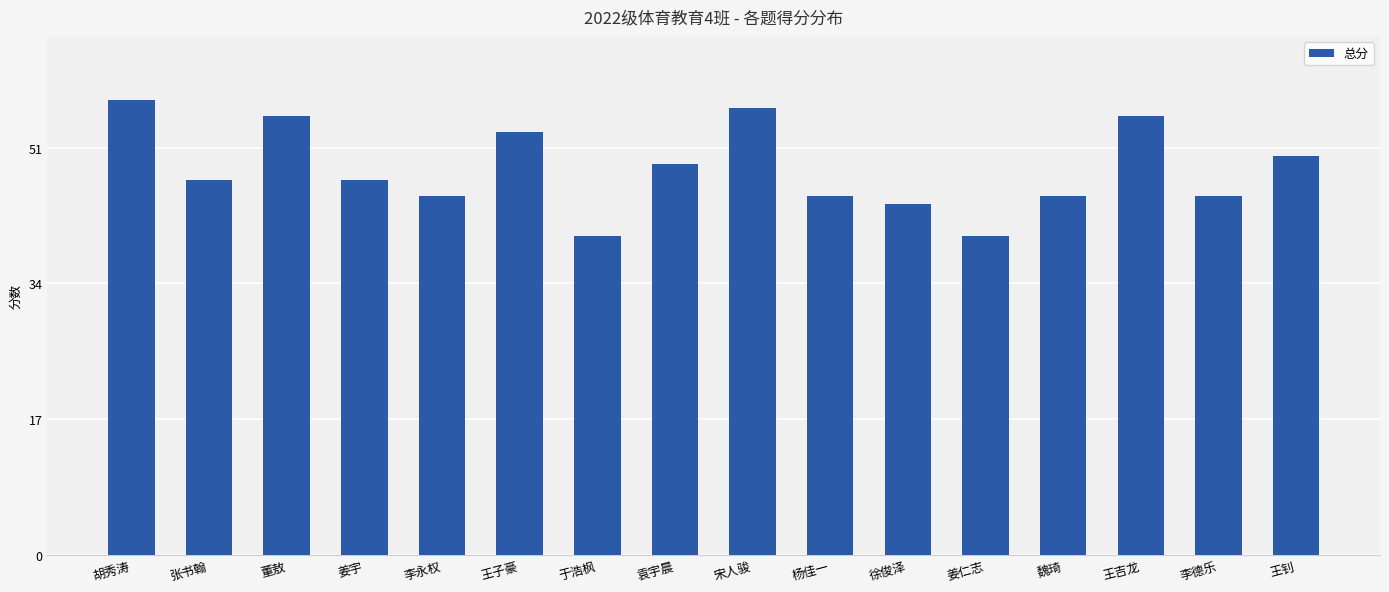

What is the difference between the maximum and second lowest values?

17